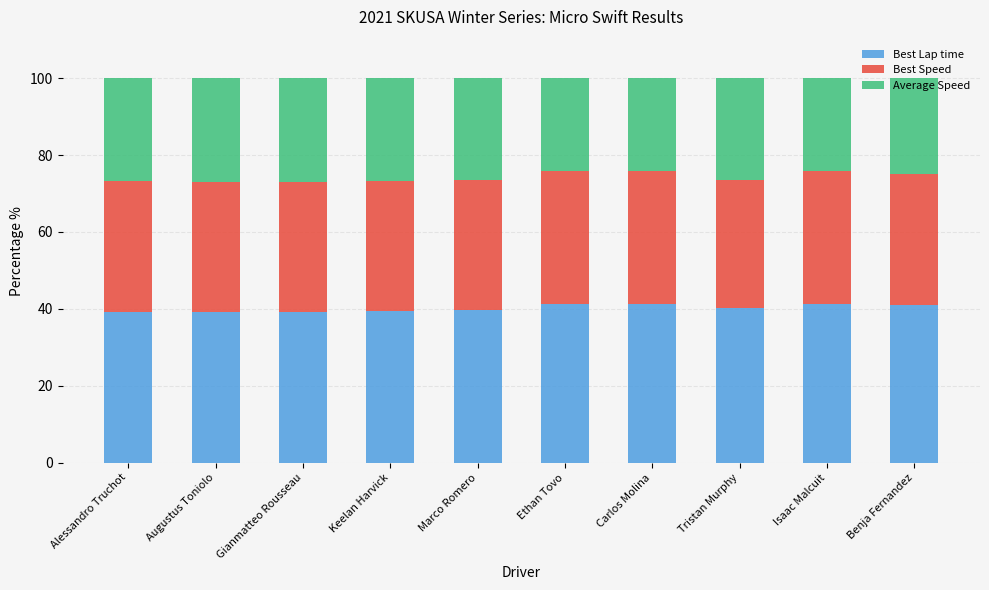

What is the total value across all series at Marco Romero?

100.0